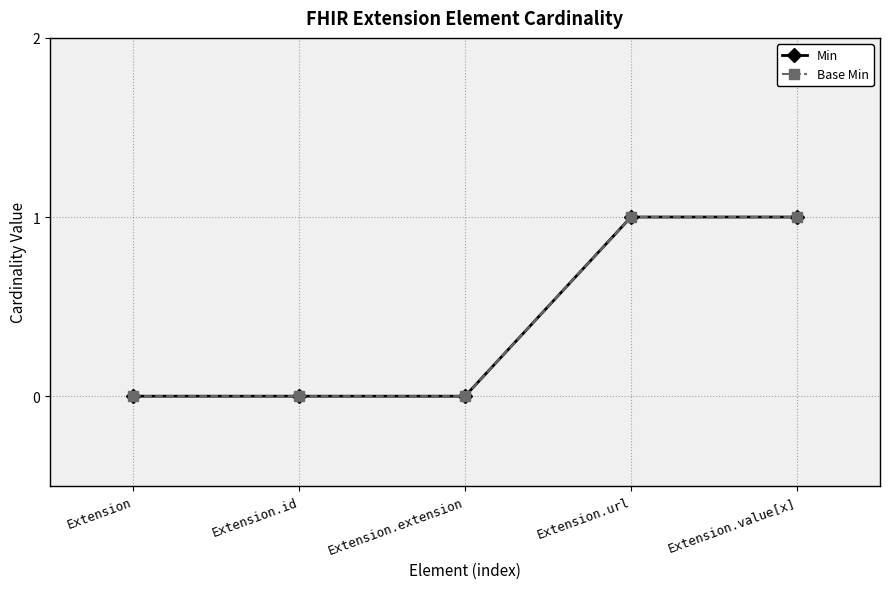

Does the chart have visible grid lines?

Yes